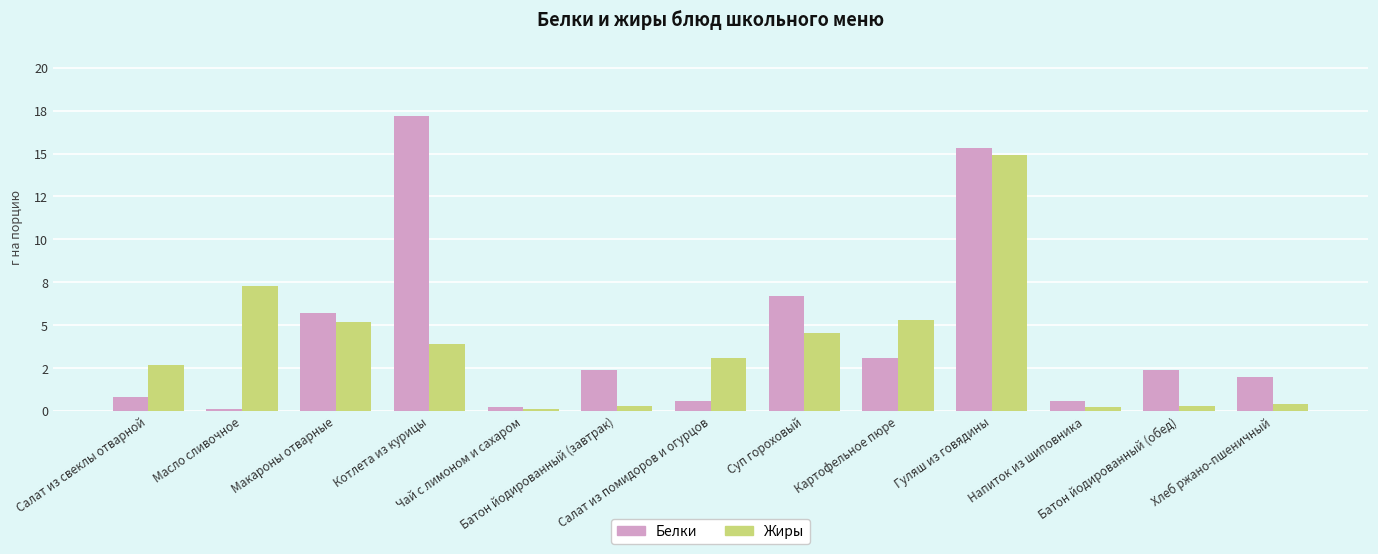

Is the value of Белки at Чай с лимоном и сахаром greater than the value of Жиры at Картофельное пюре?

No